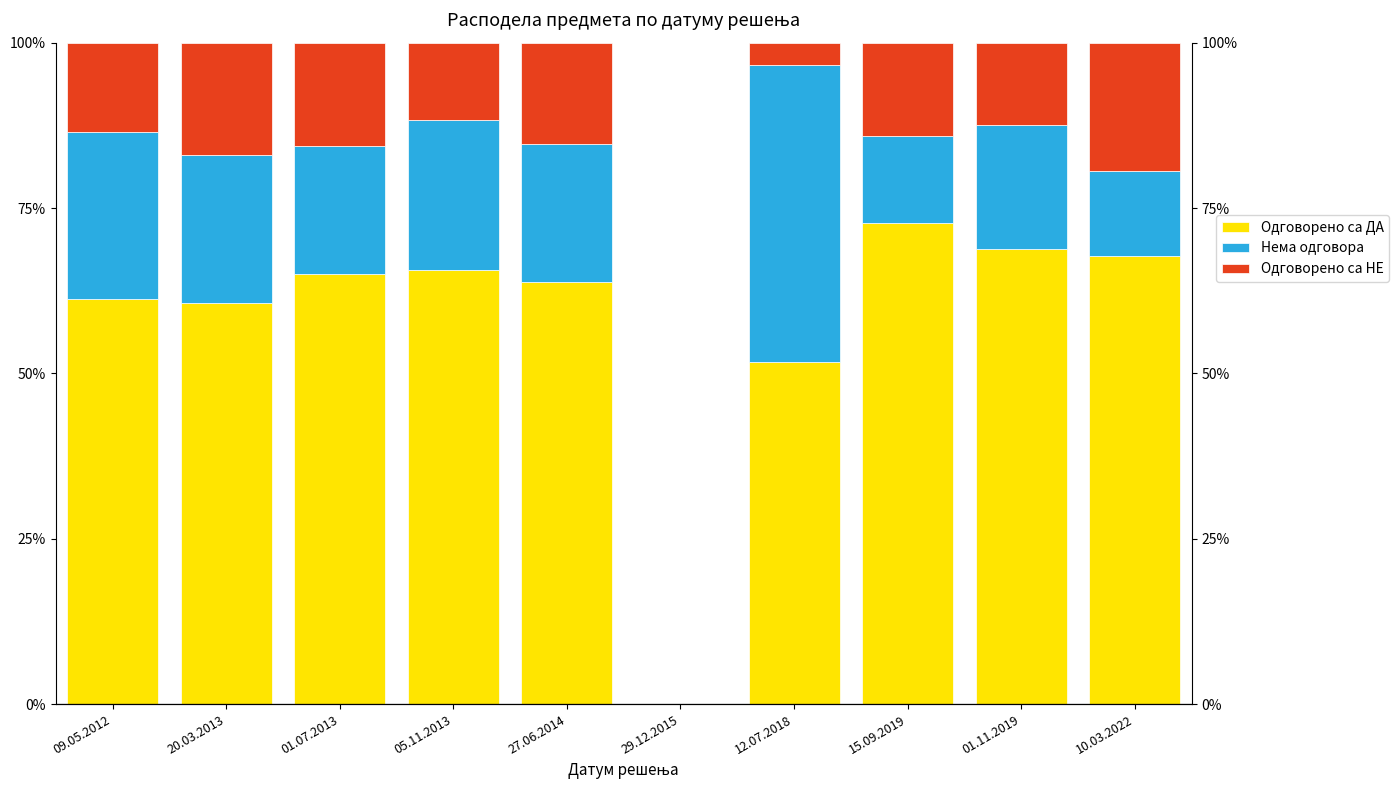

Reading left to right, list all the values displayed in this chart.

Одговорено са ДА: 61.3	60.6	65.0	65.6	63.9	0.0	51.7	72.7	68.8	67.7
Нема одговора: 25.2	22.5	19.3	22.7	20.8	0.0	44.8	13.1	18.8	12.9
Одговорено са НЕ: 13.5	16.9	15.7	11.7	15.3	0.0	3.4	14.1	12.5	19.4